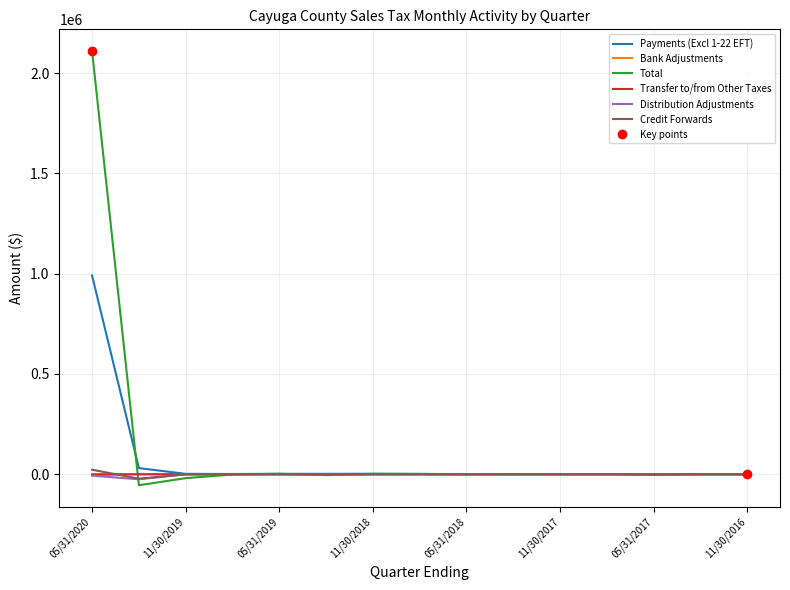

What is the average value of the Transfer to/from Other Taxes series?

10.2